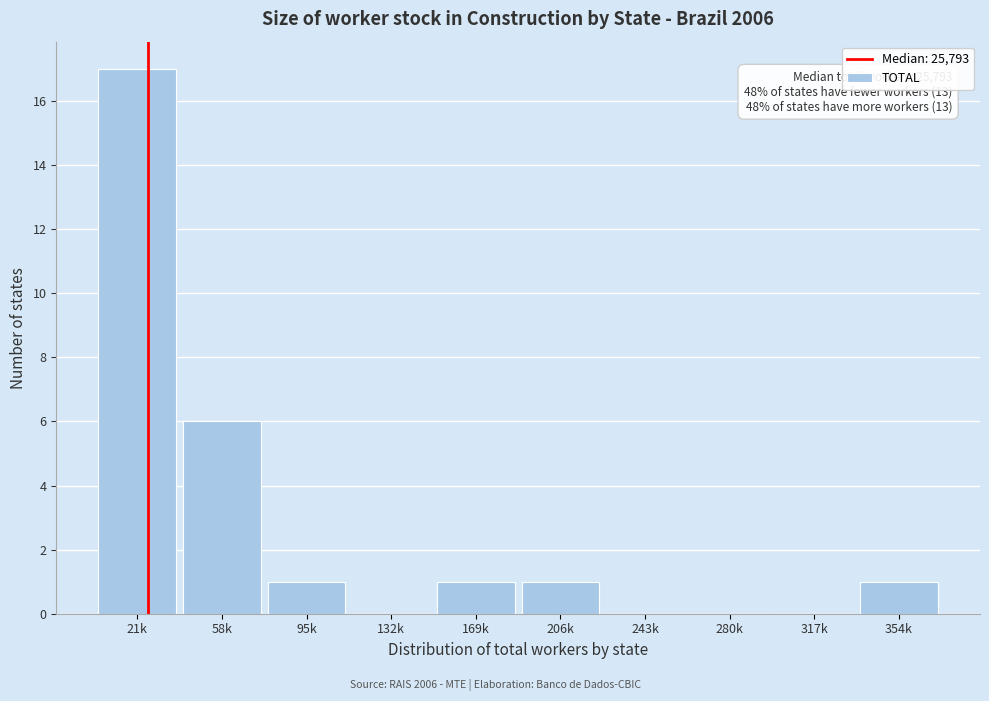

Reading left to right, list all the values displayed in this chart.

21k=17	58k=6	95k=1	132k=0	169k=1	206k=1	243k=0	280k=0	317k=0	354k=1